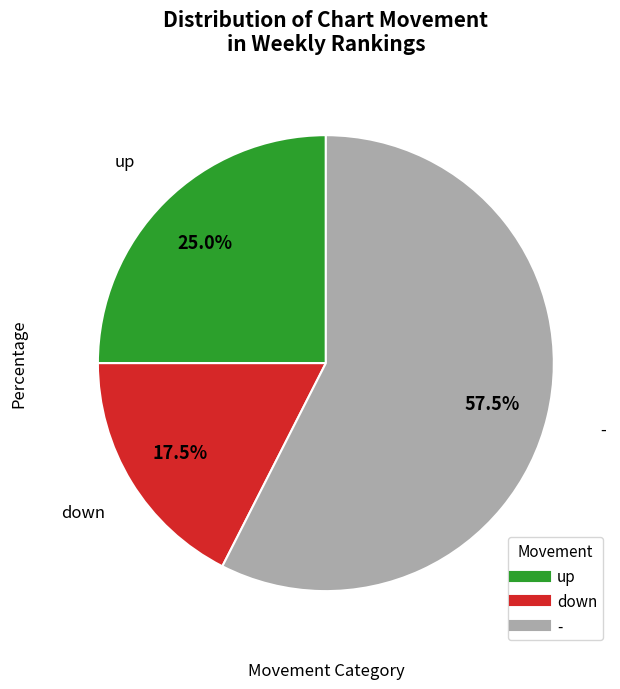

Rank the categories by value from highest to lowest.

-, up, down